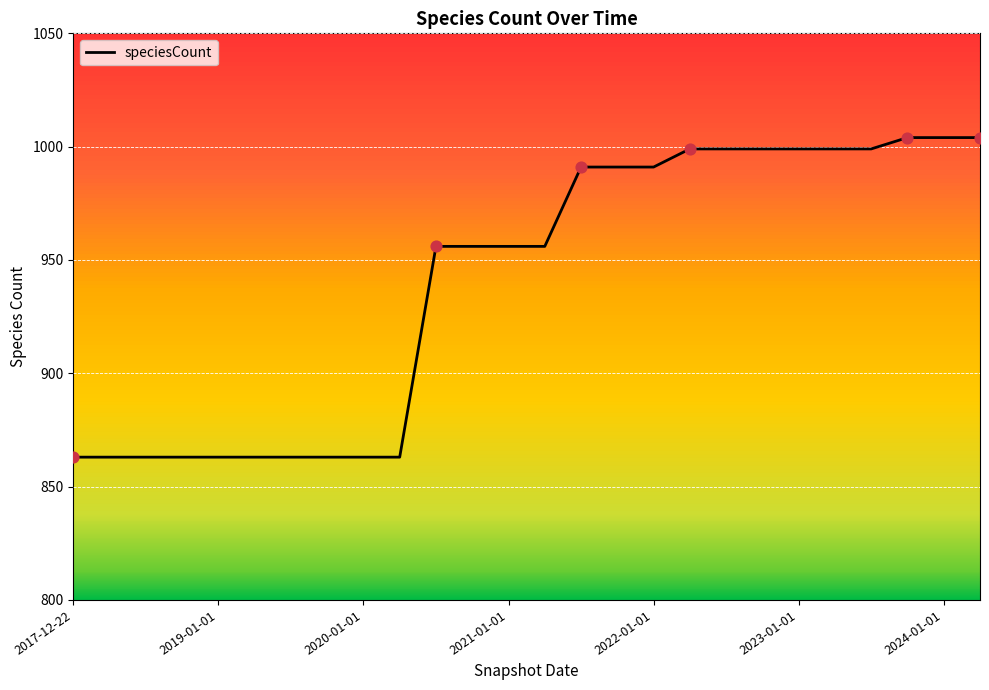

What is the smallest value displayed?

863